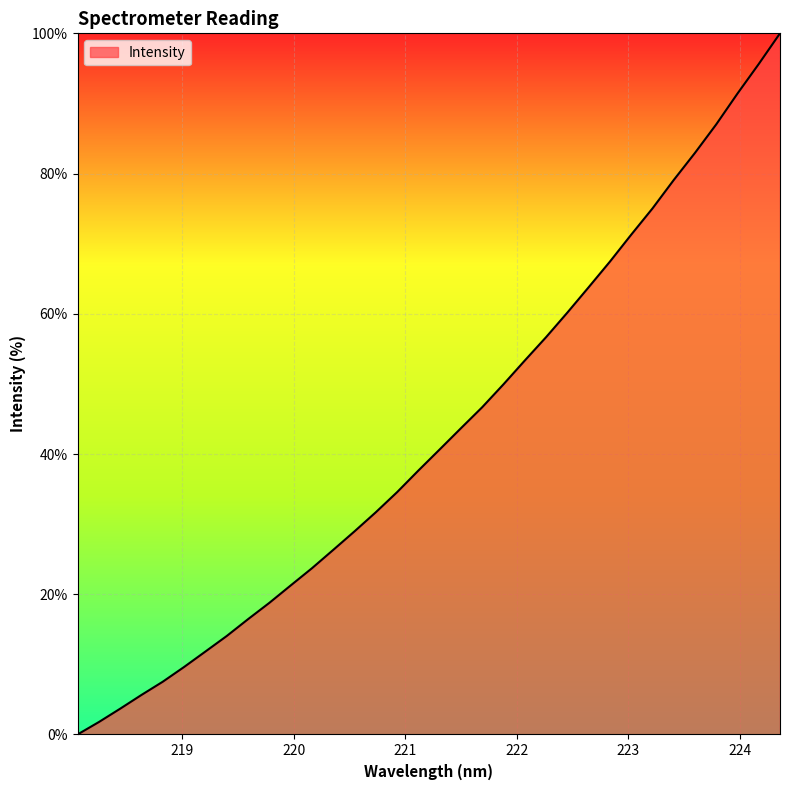

What is the sum of all values?

1458.2